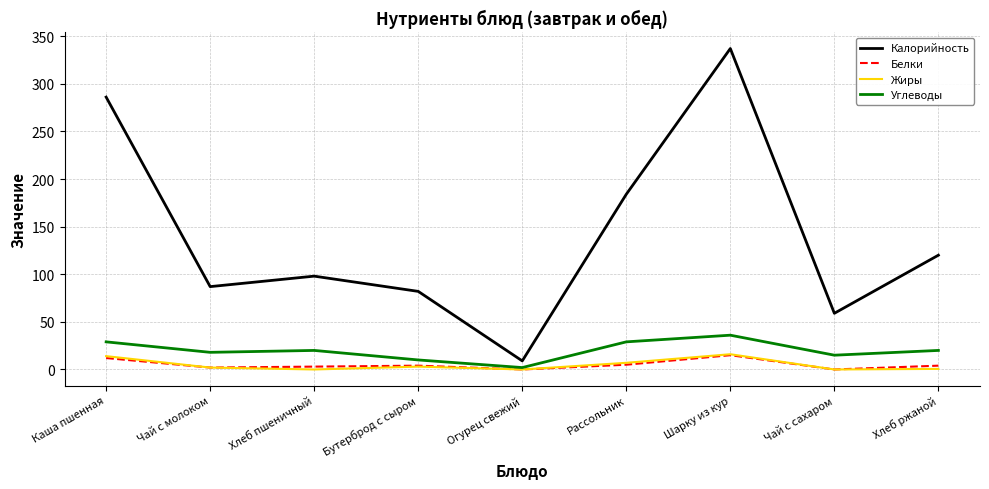

True or false: Калорийность and Жиры intersect in this chart.

False